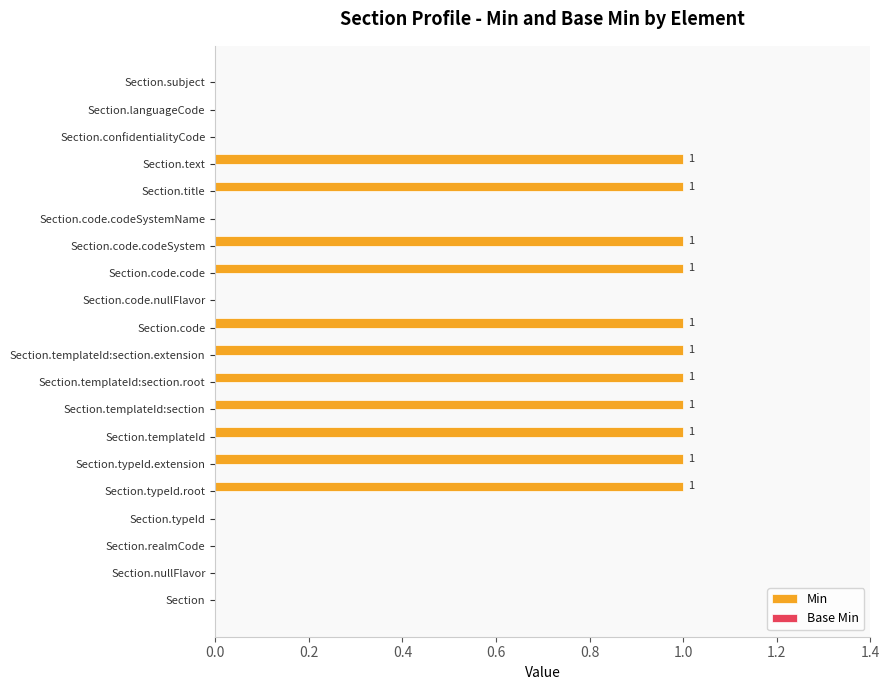

Between Section.templateId and Section.code.codeSystemName, which is larger?

Section.templateId